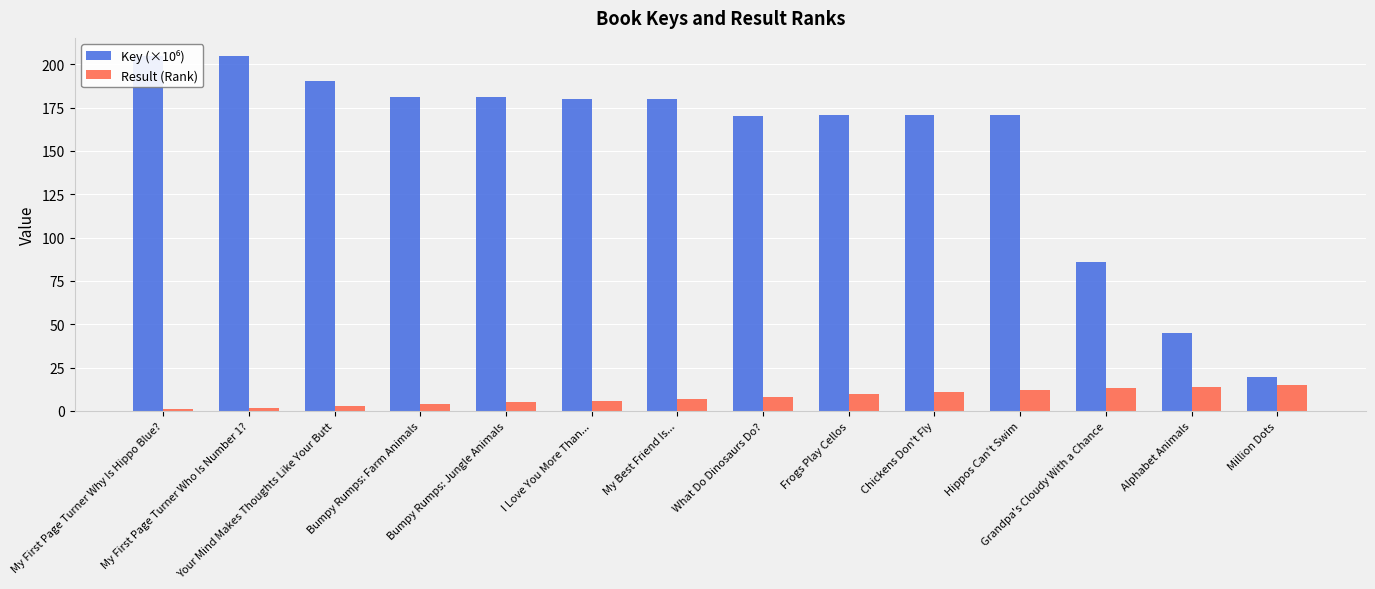

What position from the right is Chickens Don't Fly?

5